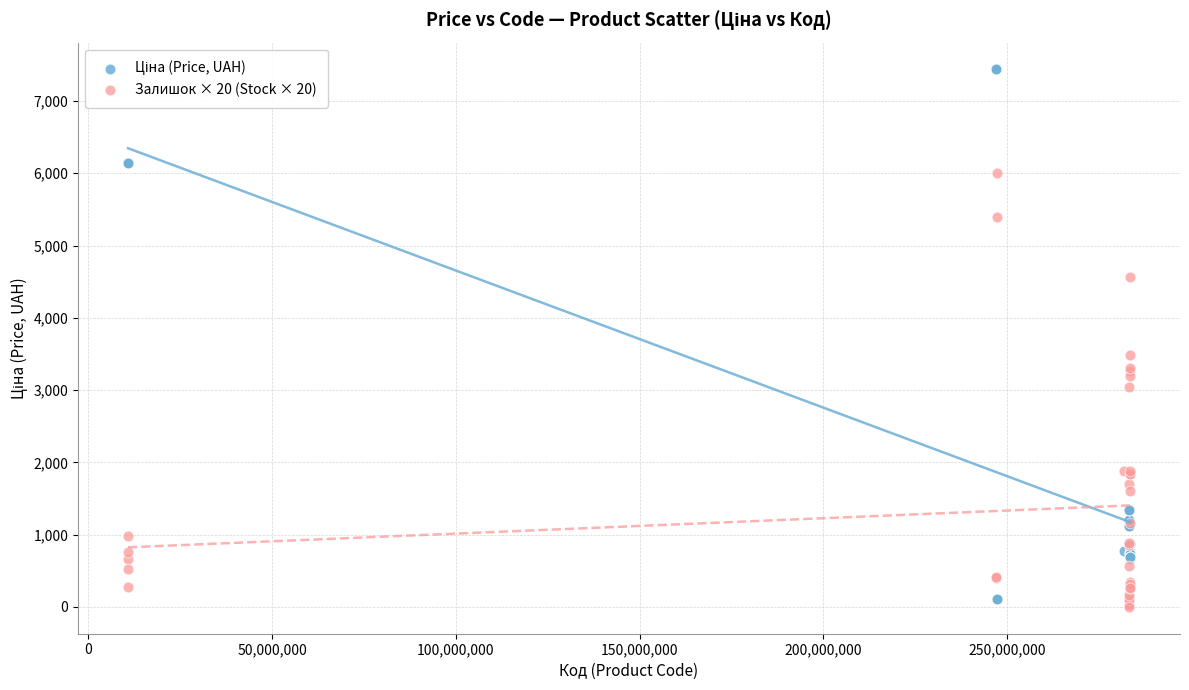

Across all series, what Y value is closest to 3718?

3480.0